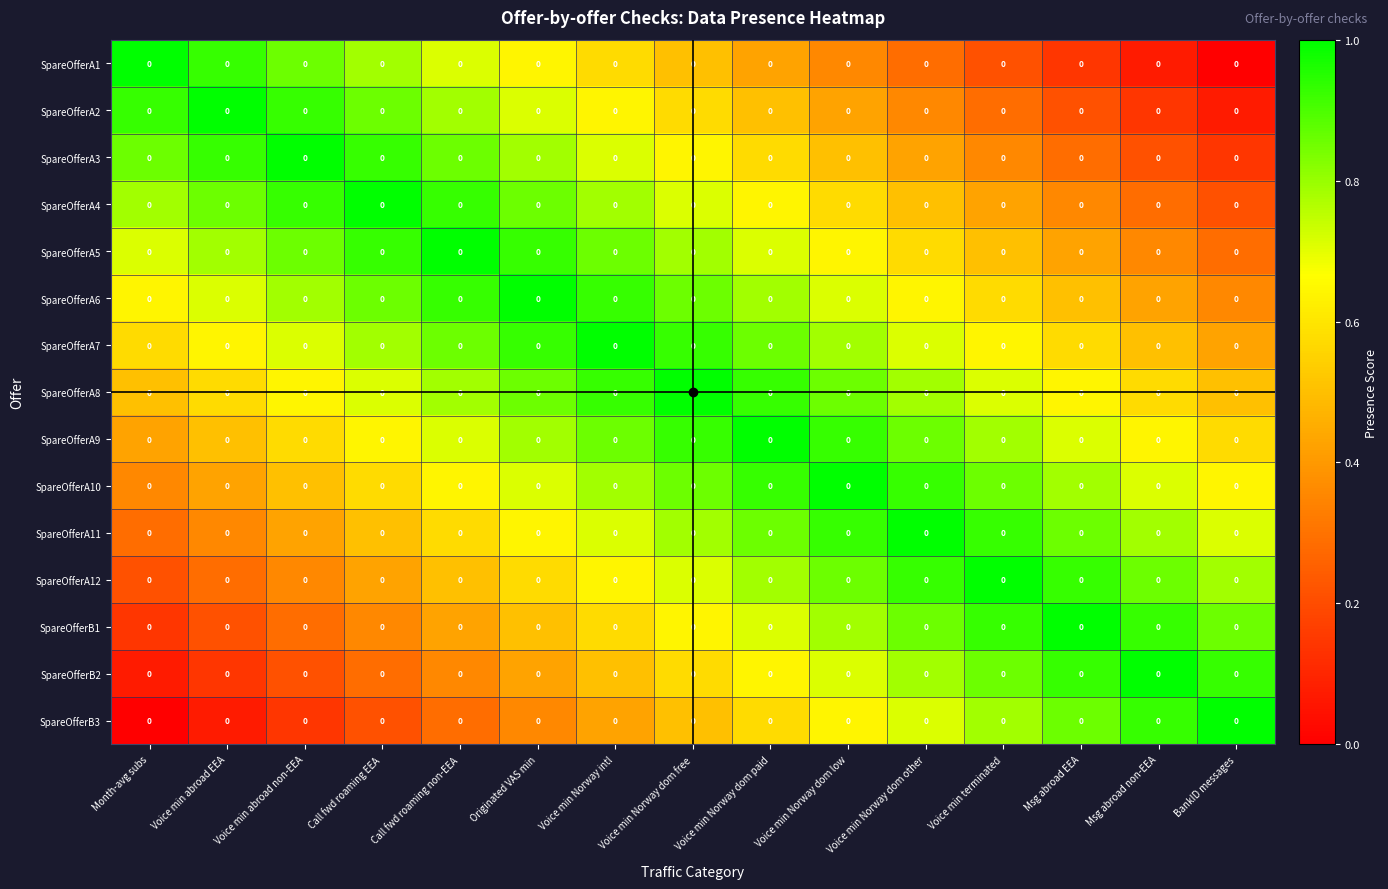

How many data points does each series have?

15